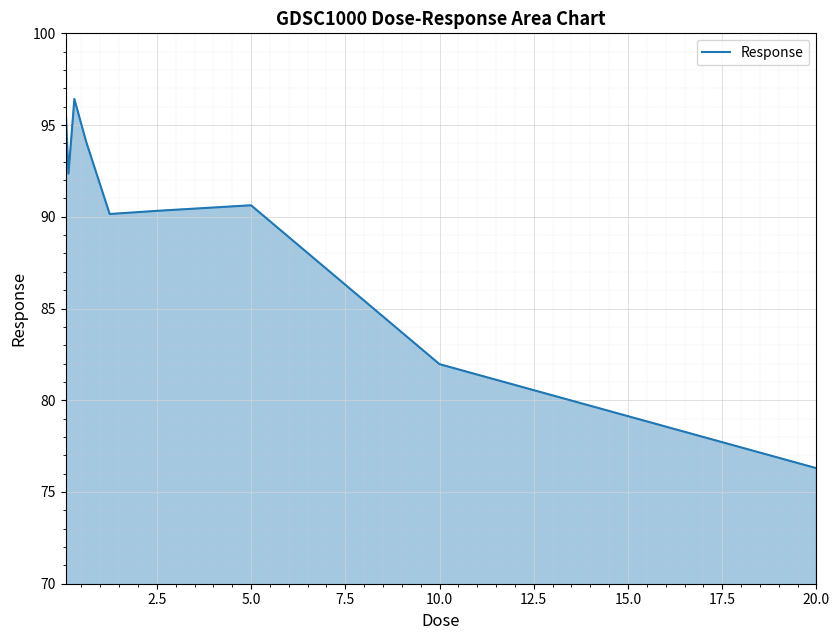

How many series are shown in this chart?

1